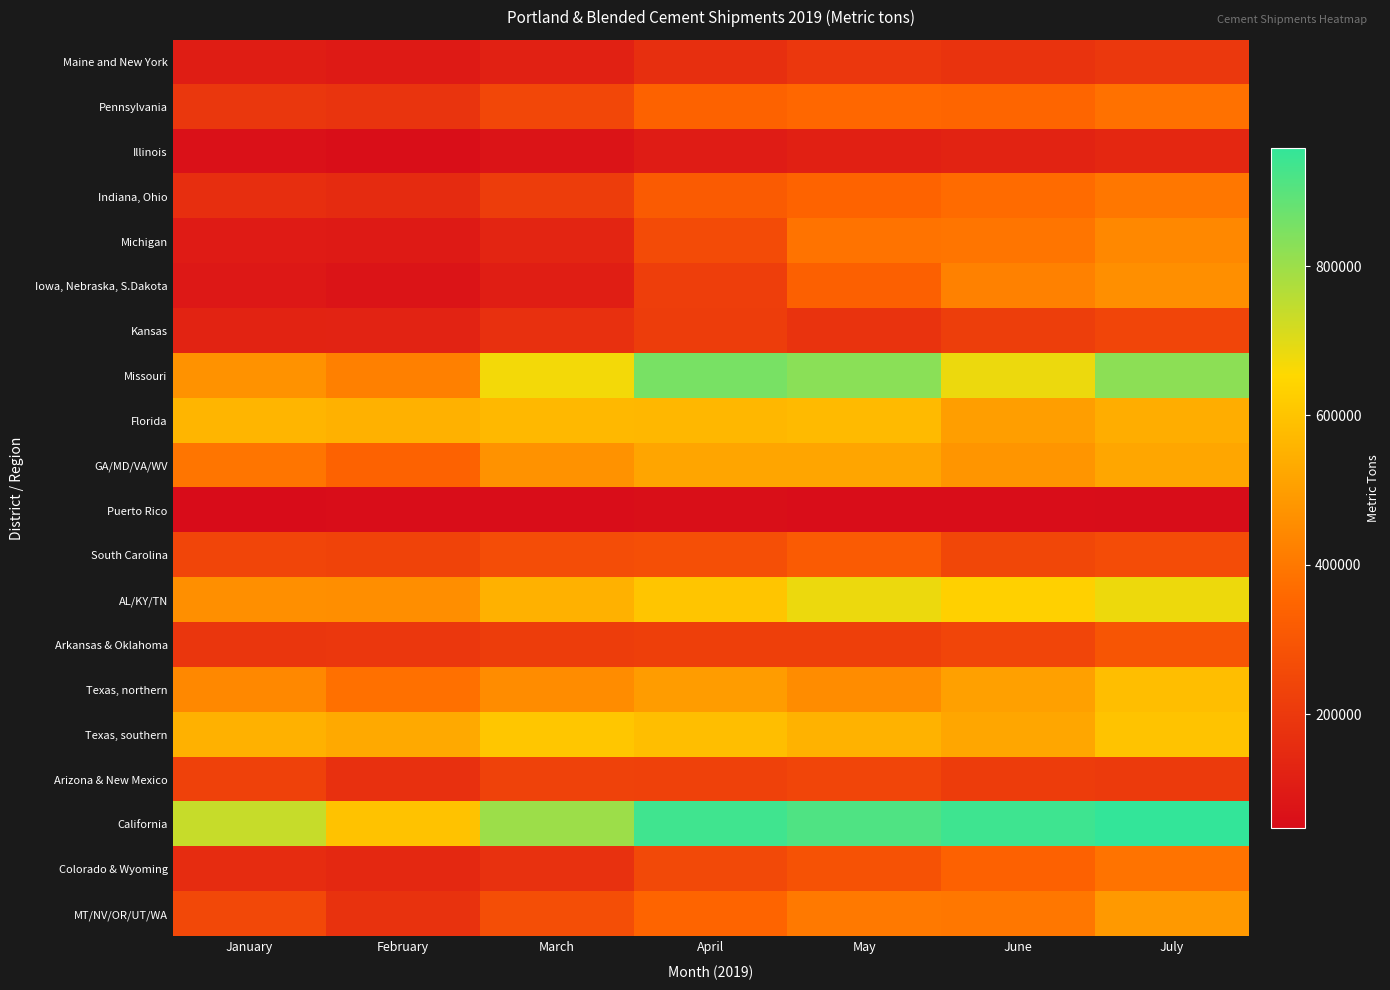

What is the smallest value displayed?

47424